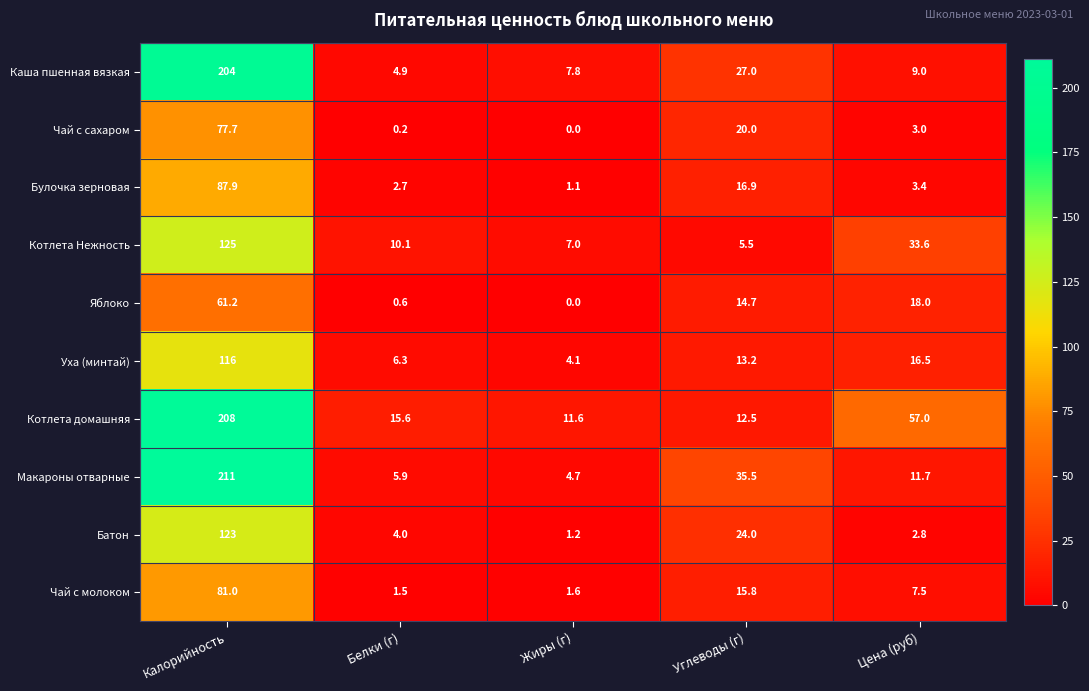

True or false: Булочка зерновая has a value of 4.3 at Углеводы (г).

False